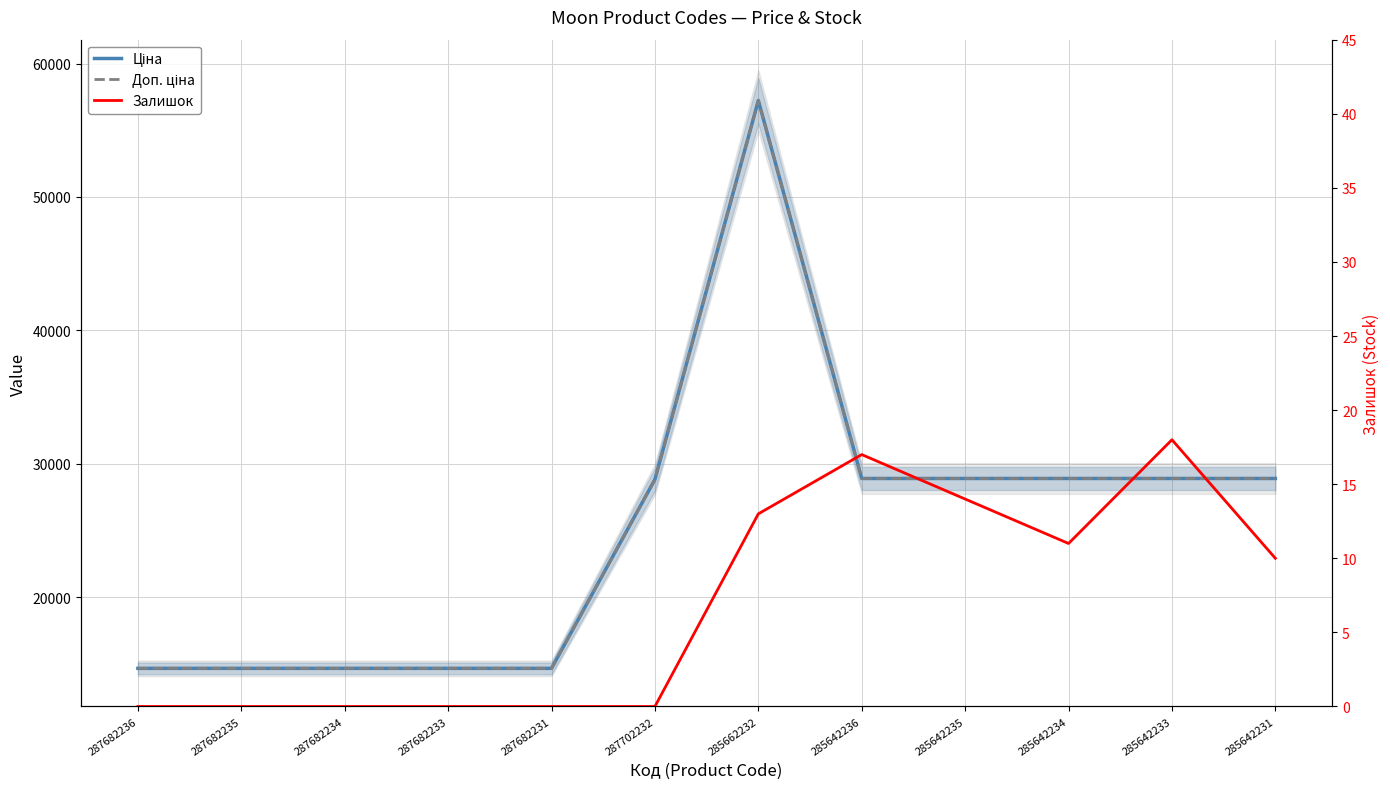

How many data points does each series have?

12